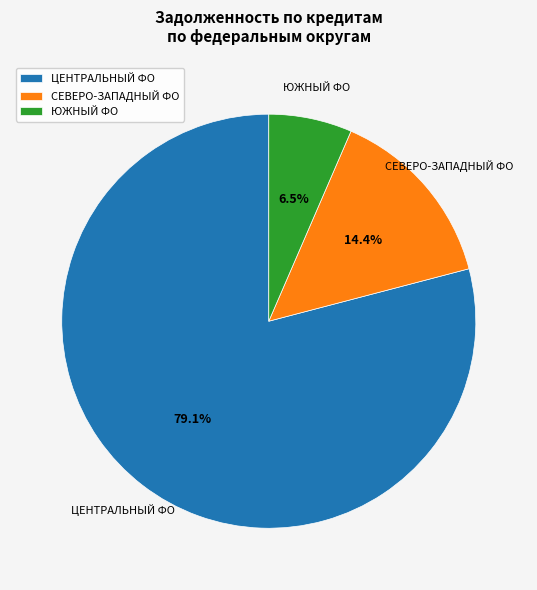

What percentage is NOT represented by ЮЖНЫЙ ФО?

93.5%